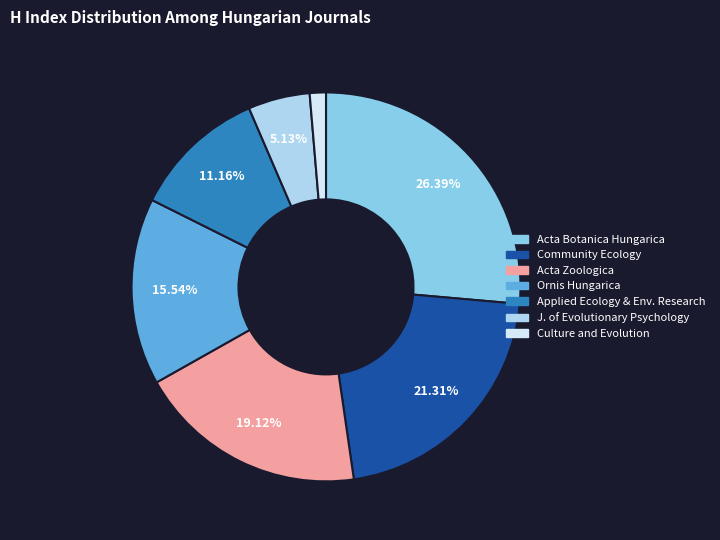

Does any single category account for the majority?

No